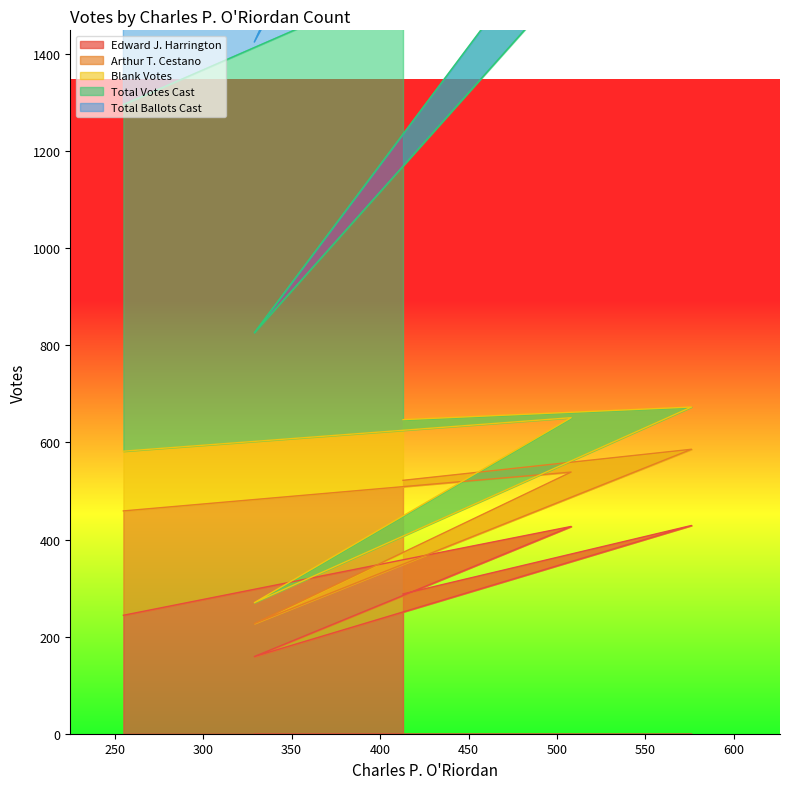

True or false: Total Ballots Cast has more than 1 interior local peaks.

True